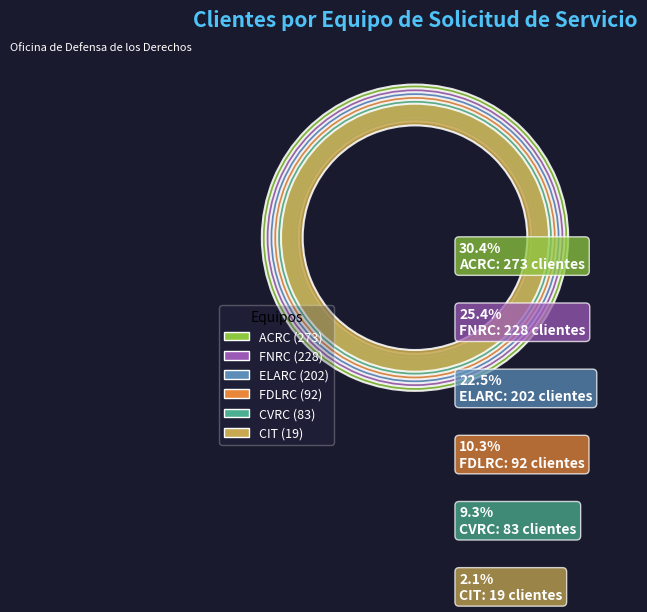

Do ACRC and CVRC together represent more than half of the pie?

No